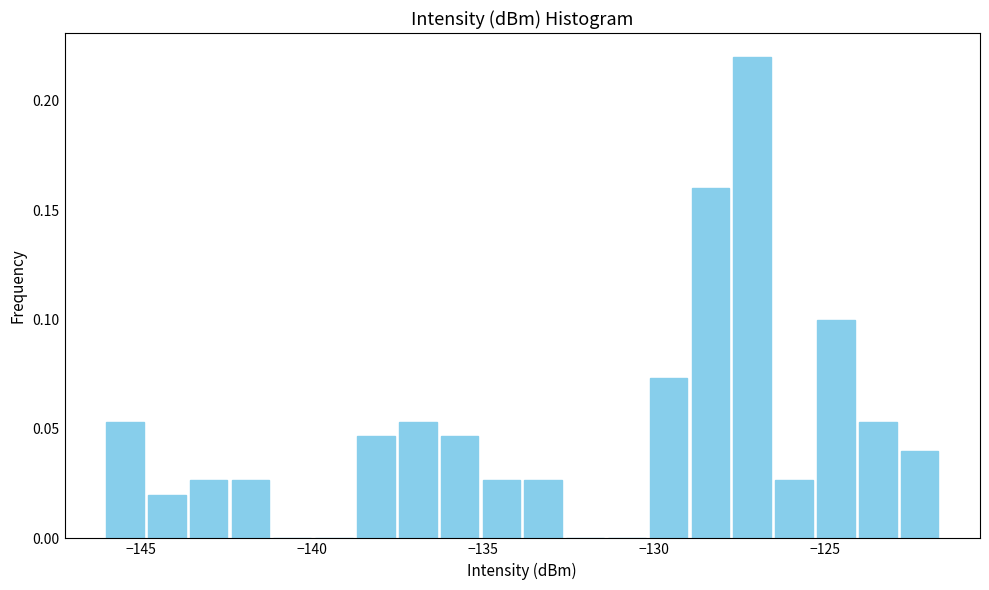

Around what value on the x-axis is the tallest bar? Give the approximate position of its centre, as read against the axis.

-127.0